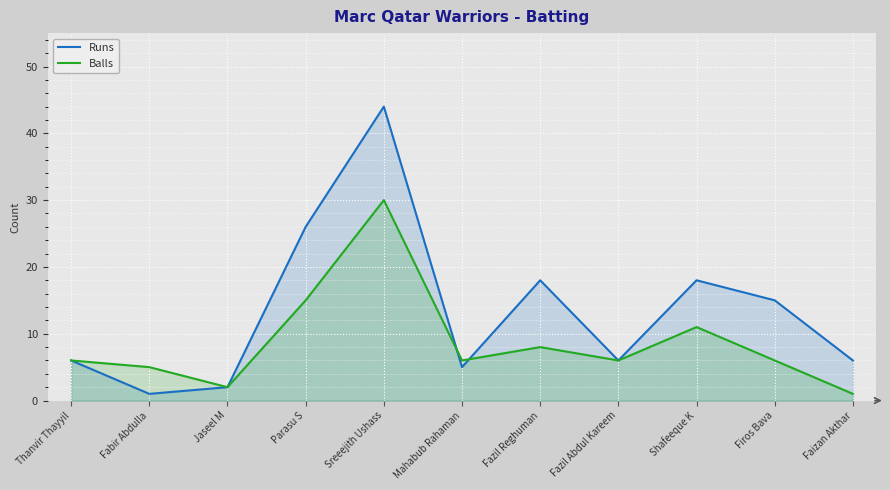

Between Parasu S and Fazil Reghuman, which series saw the biggest shift?

Runs